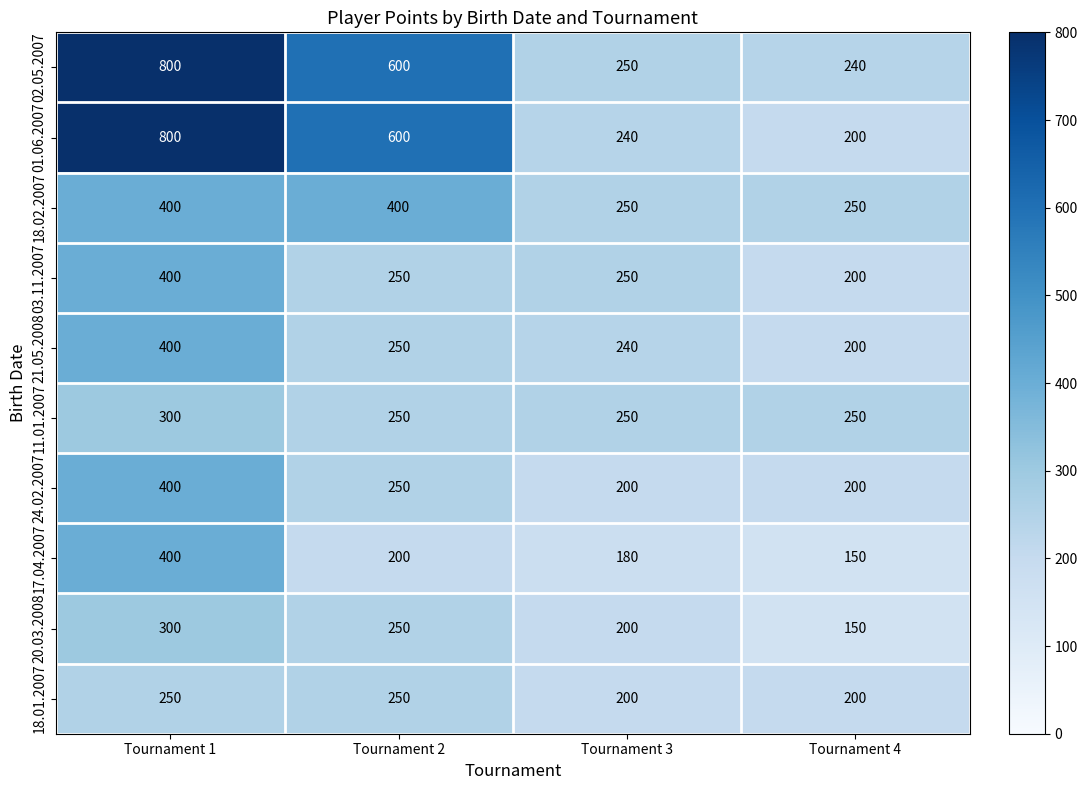

Which series has the largest range (max minus min)?

01.06.2007